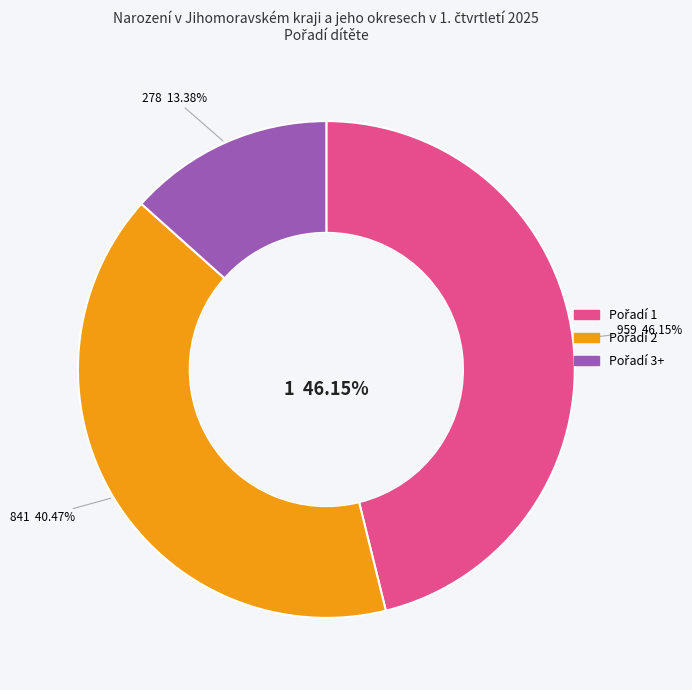

Count the number of slices in the pie.

3